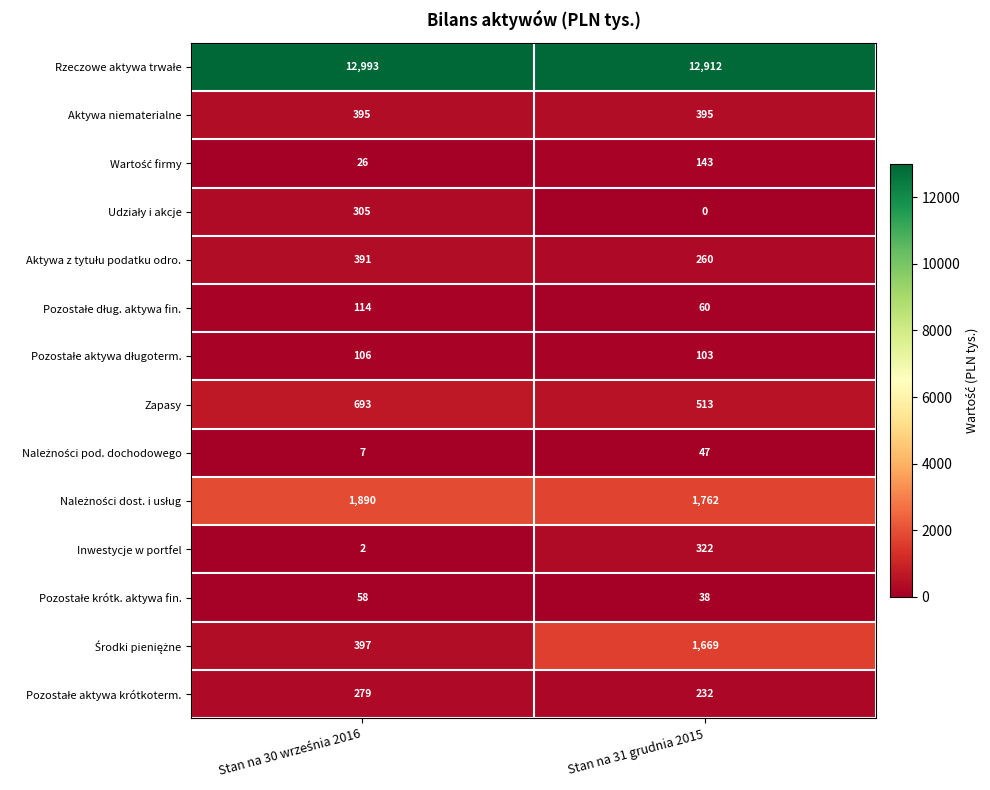

What is the total value across all series at Stan na 31 grudnia 2015?

18456